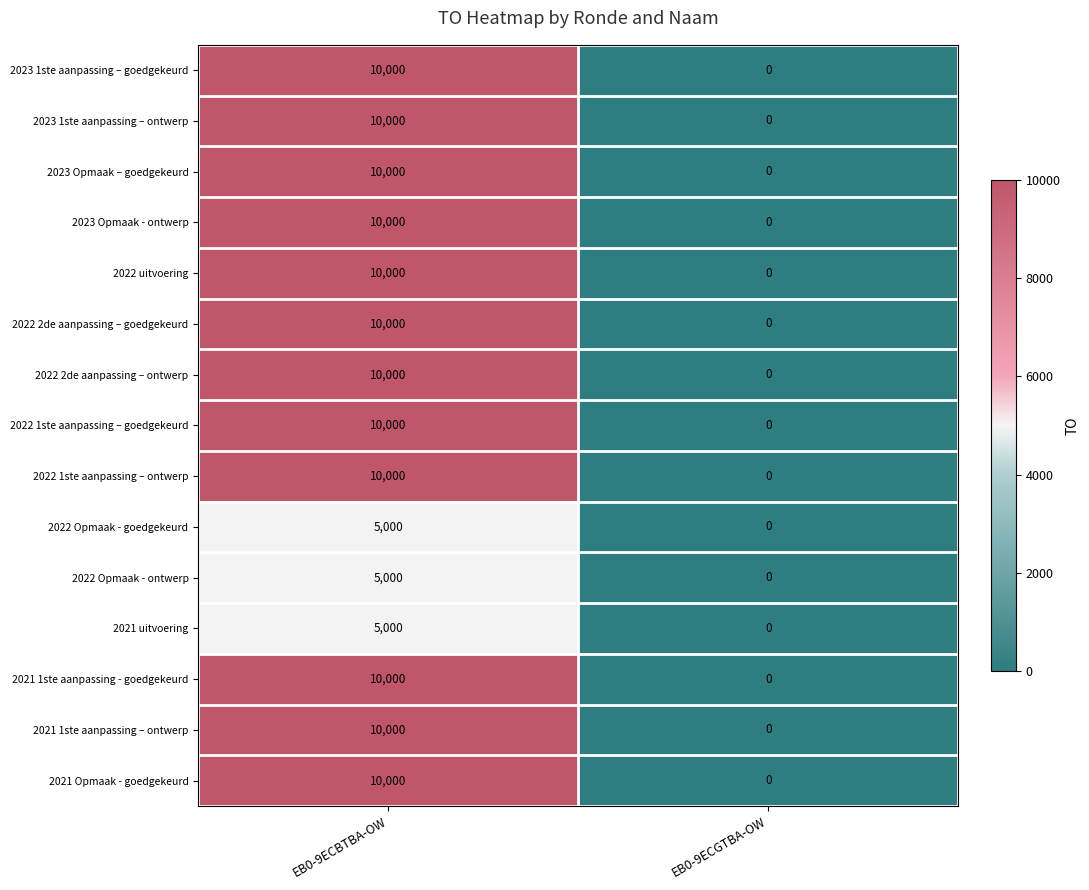

Count the number of categories in the chart.

2